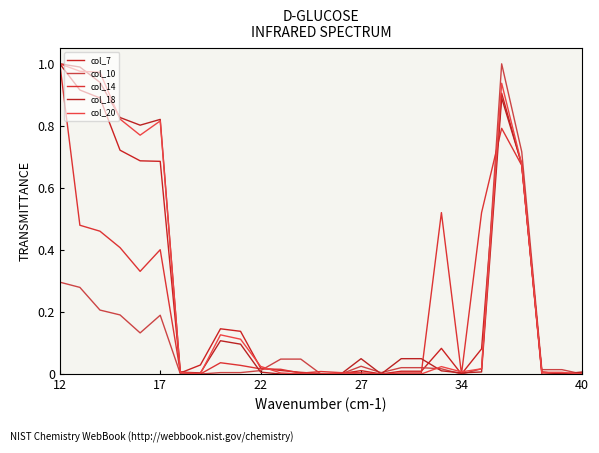

How many lines are shown in the chart?

5